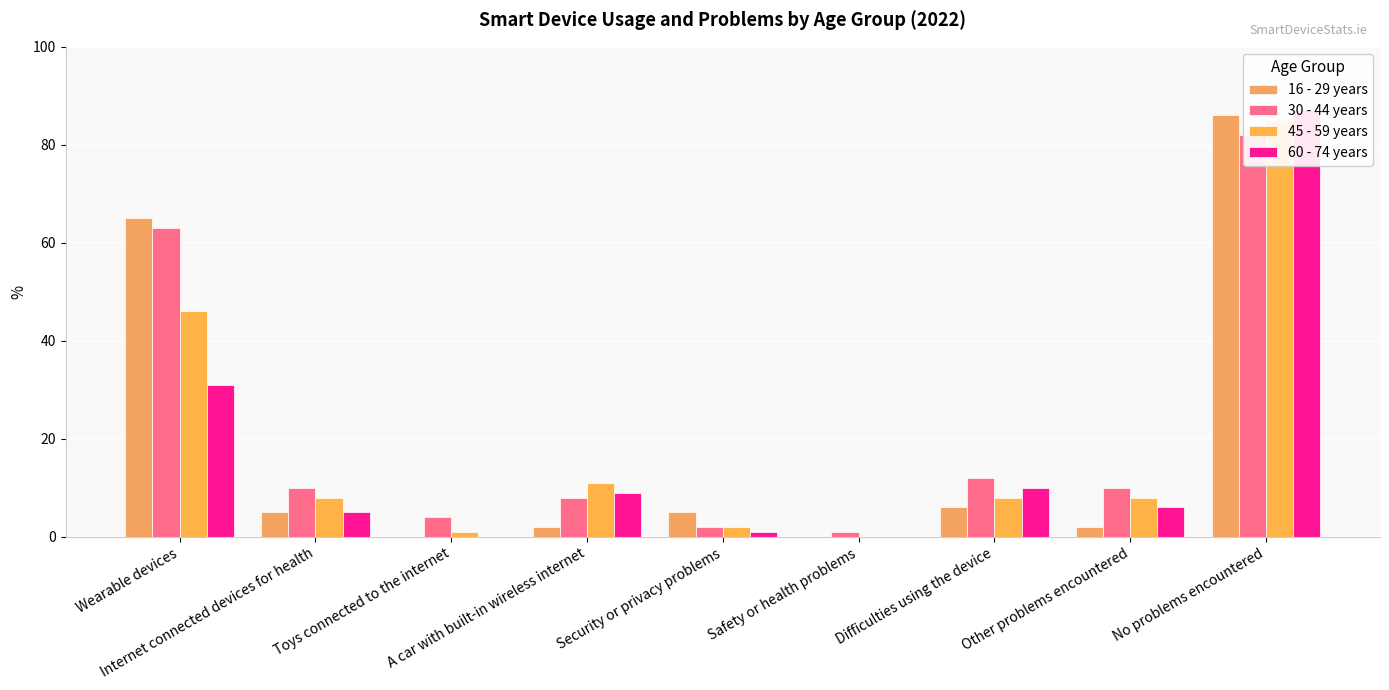

Reading left to right, what are all the values shown in this chart?

16 - 29 years: Wearable devices=65	Internet connected devices for health=5	Toys connected to the internet=0	A car with built-in wireless internet=2	Security or privacy problems=5	Safety or health problems=0	Difficulties using the device=6	Other problems encountered=2	No problems encountered=86
30 - 44 years: Wearable devices=63	Internet connected devices for health=10	Toys connected to the internet=4	A car with built-in wireless internet=8	Security or privacy problems=2	Safety or health problems=1	Difficulties using the device=12	Other problems encountered=10	No problems encountered=82
45 - 59 years: Wearable devices=46	Internet connected devices for health=8	Toys connected to the internet=1	A car with built-in wireless internet=11	Security or privacy problems=2	Safety or health problems=0	Difficulties using the device=8	Other problems encountered=8	No problems encountered=85
60 - 74 years: Wearable devices=31	Internet connected devices for health=5	Toys connected to the internet=0	A car with built-in wireless internet=9	Security or privacy problems=1	Safety or health problems=0	Difficulties using the device=10	Other problems encountered=6	No problems encountered=87